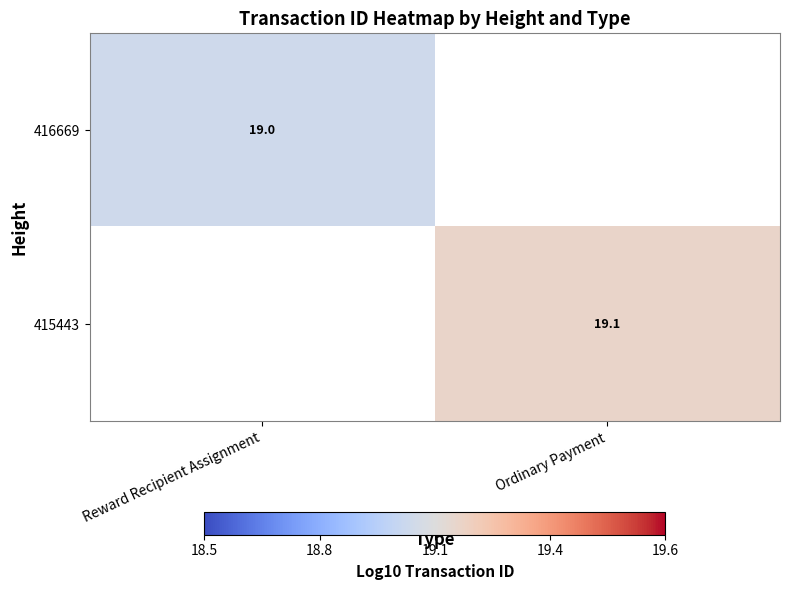

Is it true that 416669 equals 19.0 at Reward Recipient Assignment?

True